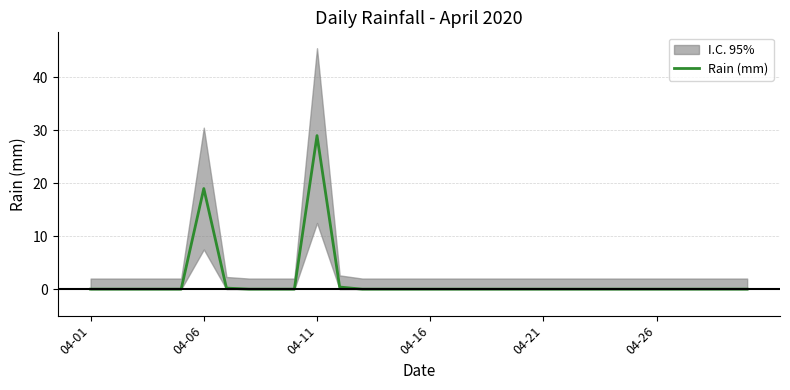

Where is Rain (mm) nearest to the value 14?

04-06